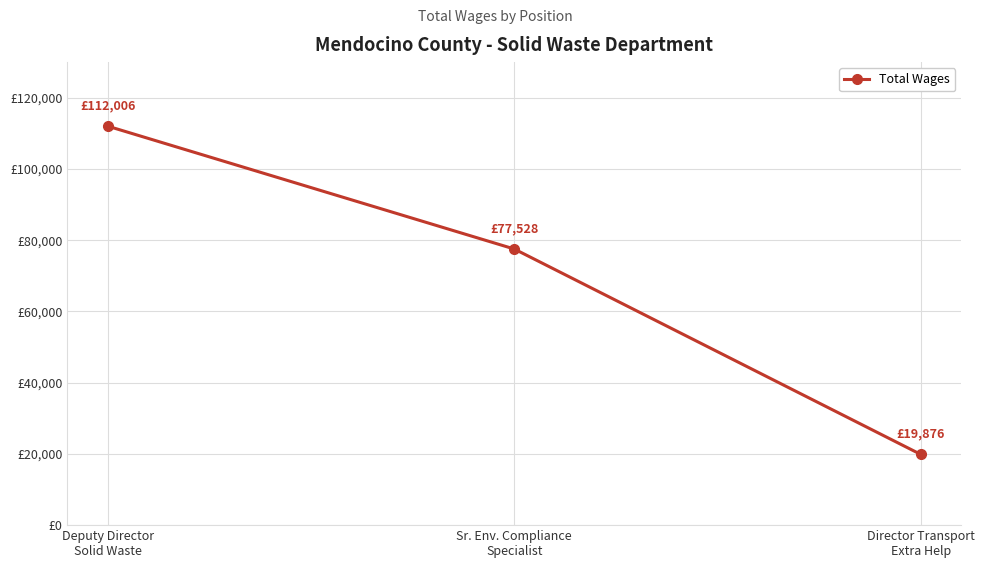

Reading left to right, transcribe all the data shown in this chart.

112006	77528	19876